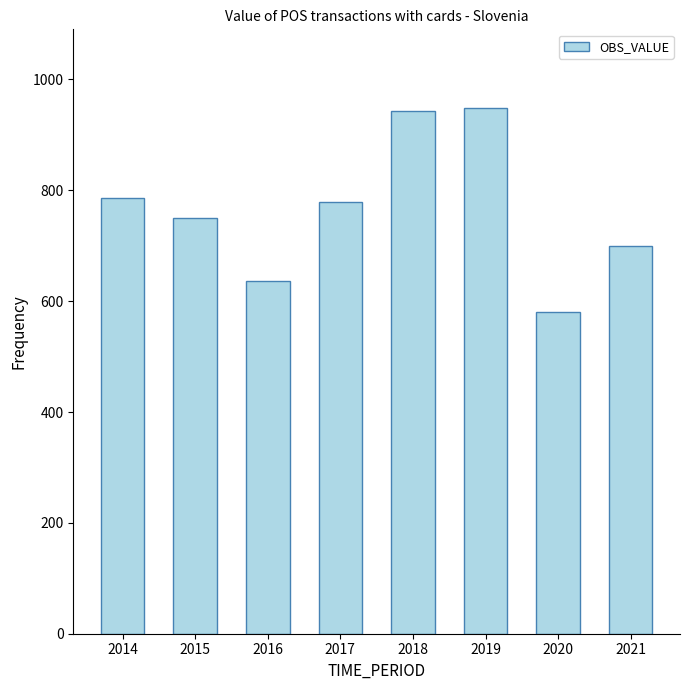

Reading left to right, what are all the values shown in this chart?

785.3	749.6	636.7	779.0	942.6	948.1	579.8	700.0